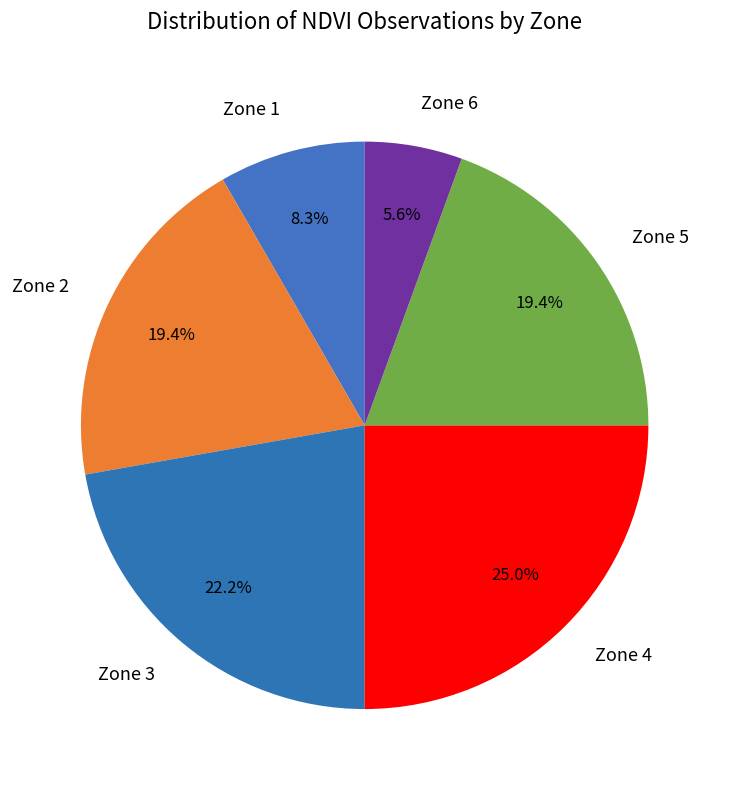

To the nearest percent, what percentage of the pie is Zone 5?

19%